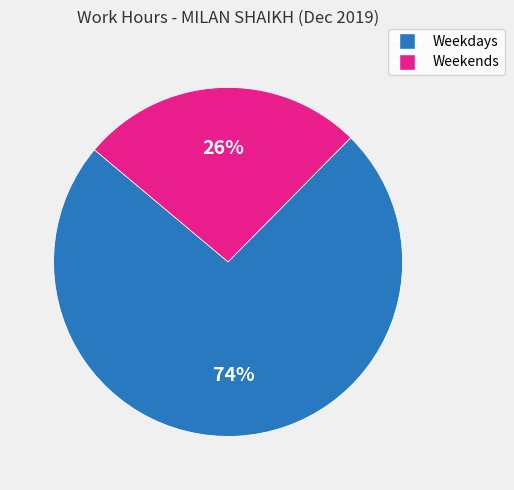

To the nearest percent, what is the average slice percentage?

50%